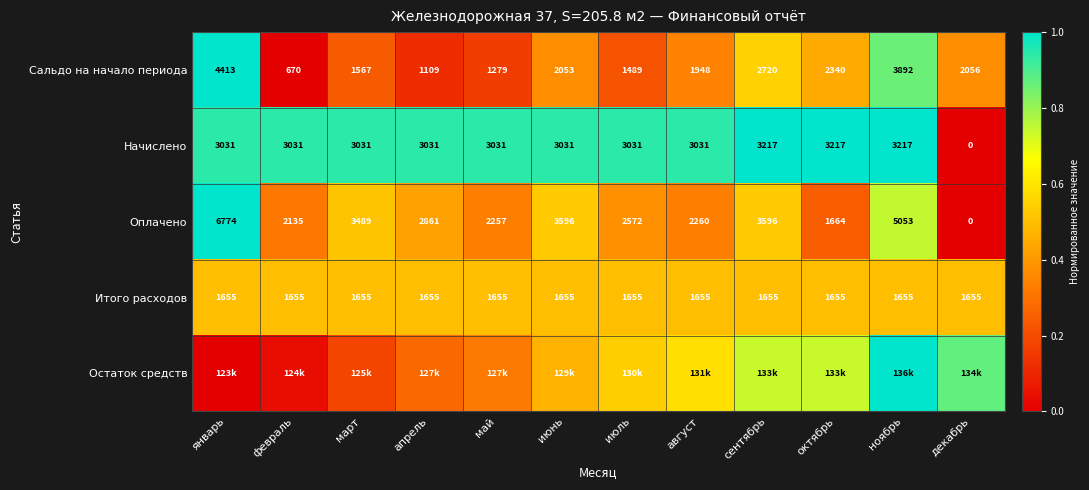

At which label is Сальдо на начало периода closest to 2541?

сентябрь